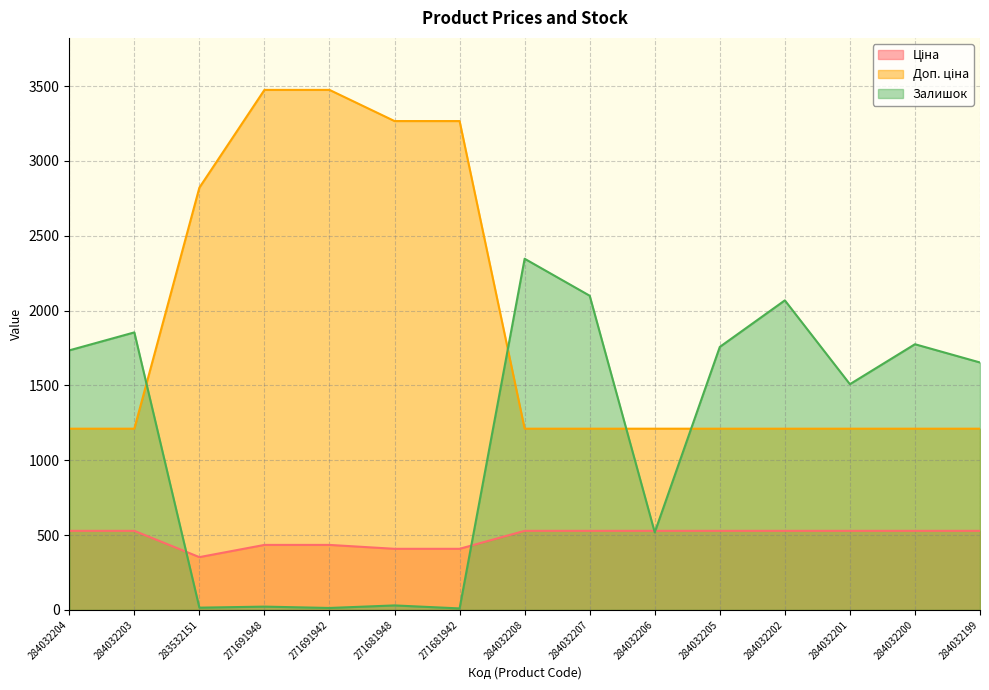

At which label does Ціна first exceed 528?

284032204